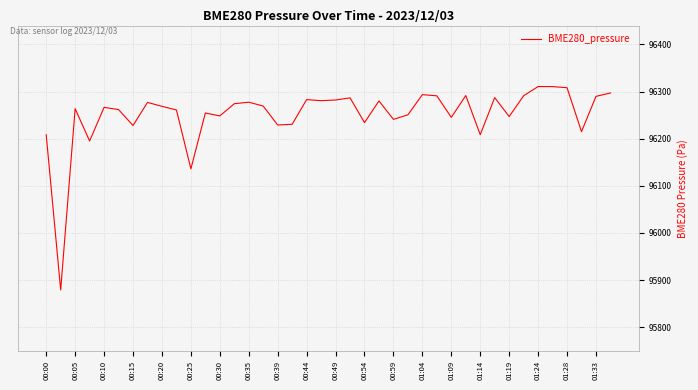

What is the difference between the maximum and minimum values?

431.5